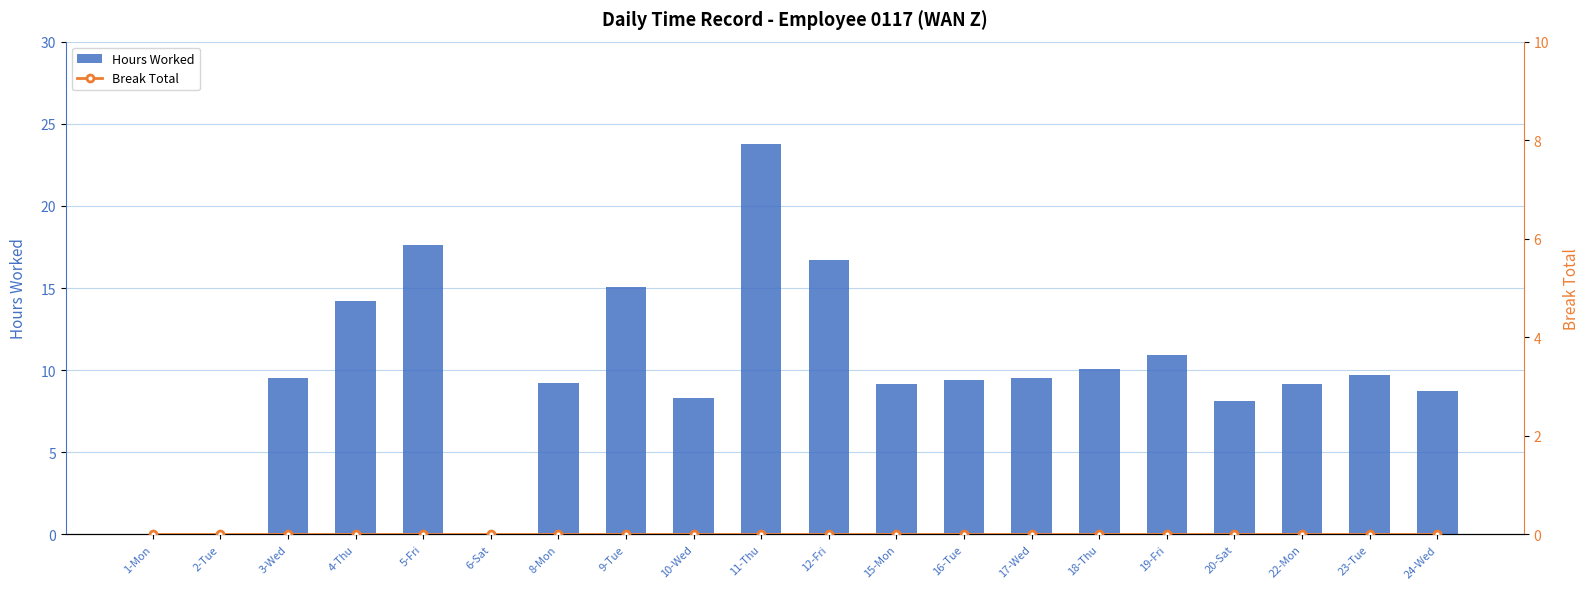

How many series are shown in this chart?

2